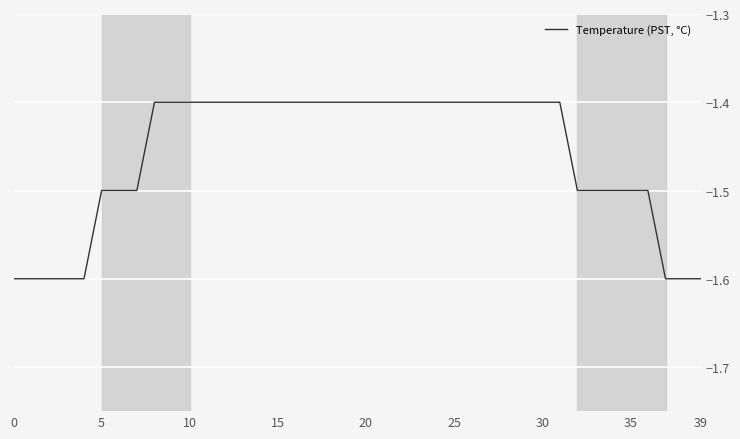

What is the maximum value shown in the chart?

-1.4